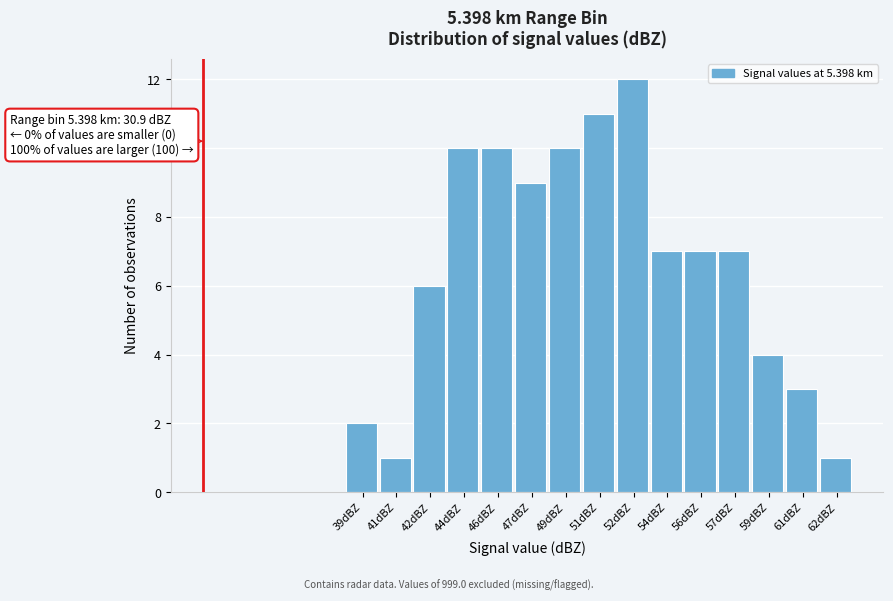

Reading left to right, extract all data points from this chart.

2	1	6	10	10	9	10	11	12	7	7	7	4	3	1